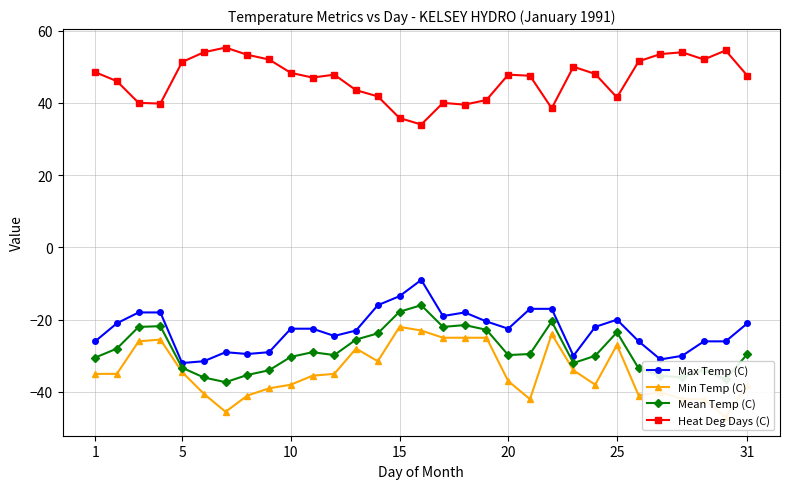

How many lines are shown in the chart?

4